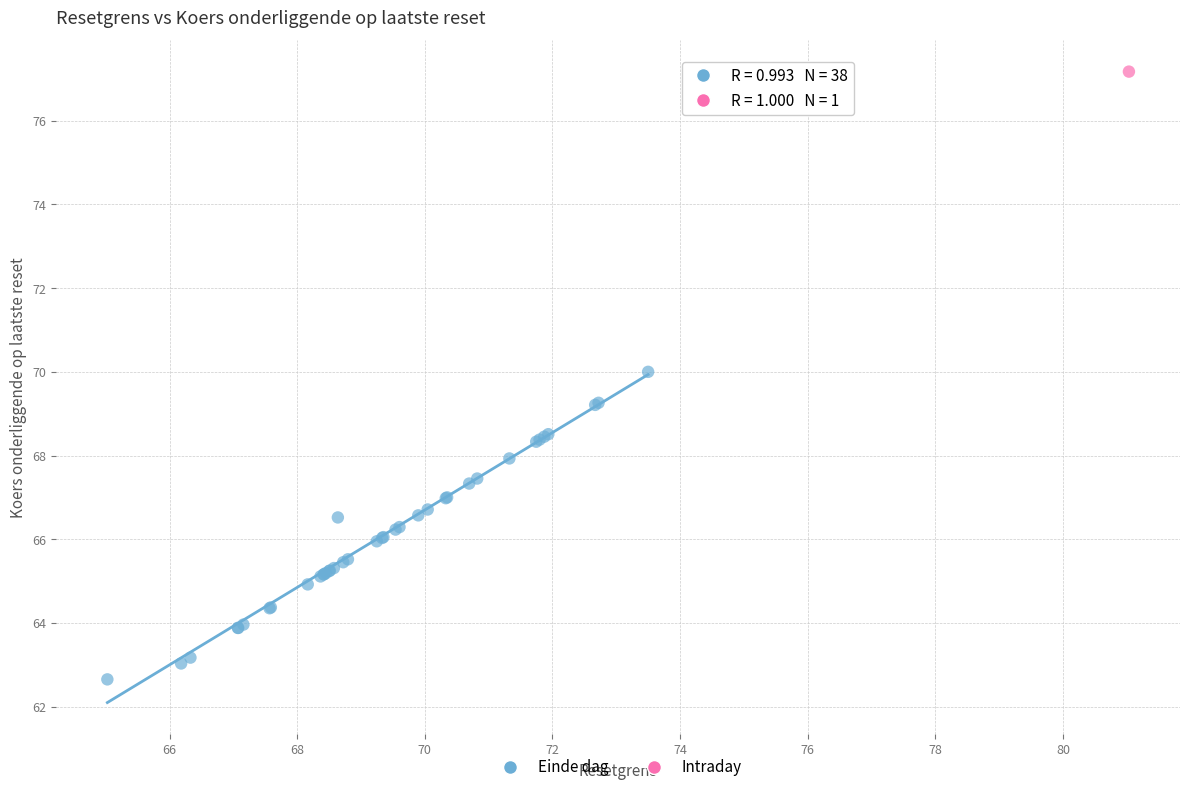

What are all the series names shown in the legend?

Einde dag, Intraday